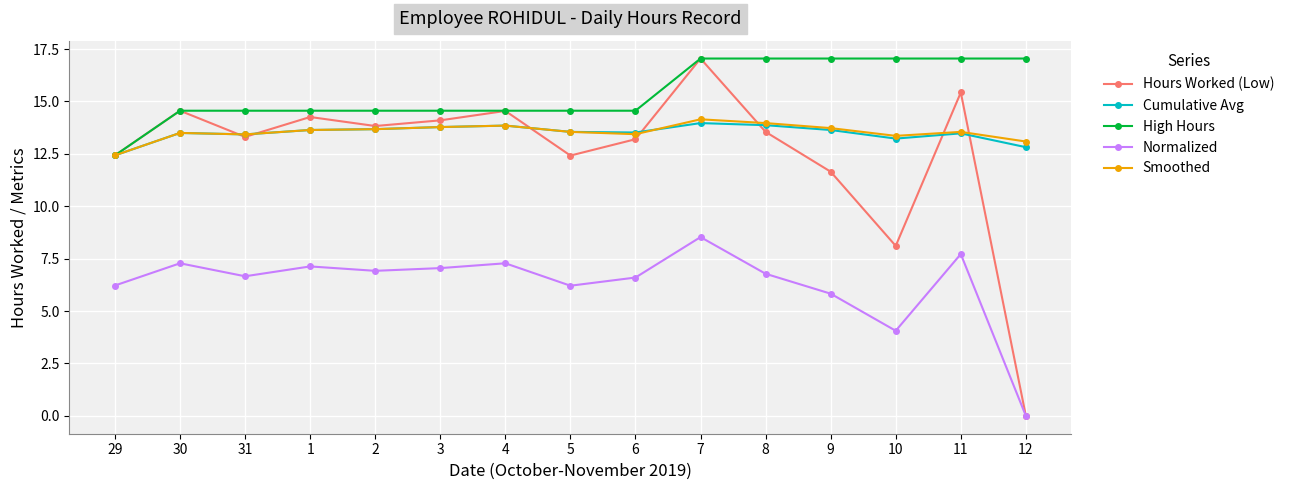

True or false: High Hours and Normalized cross at least once.

False